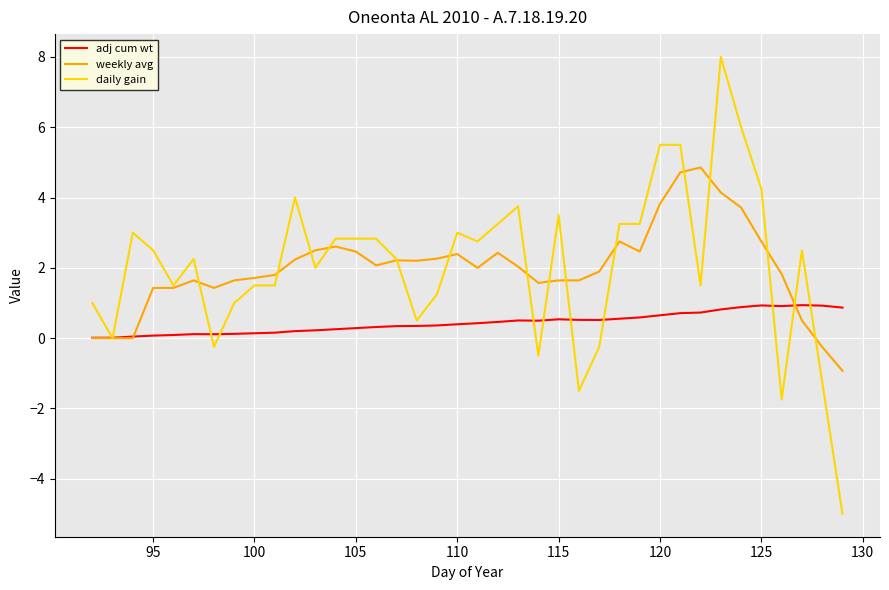

What are all the series names shown in the legend?

adj cum wt, weekly avg, daily gain